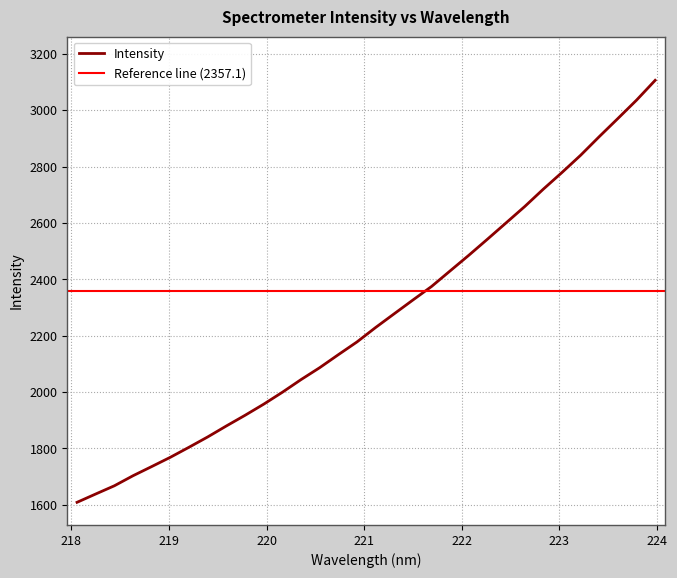

Reading left to right, what are all the values shown in this chart?

218.0596=1608.3	218.2508=1637.8	218.442=1667.0	218.6332=1702.7	218.8244=1735.2	219.0156=1768.2	219.2067=1803.8	219.3979=1840.3	219.589=1879.3	219.7801=1917.1	219.9712=1956.5	220.1623=1998.8	220.3533=2043.7	220.5444=2086.1	220.7354=2132.2	220.9264=2177.4	221.1174=2228.7	221.3083=2277.6	221.4993=2326.3	221.6902=2374.3	221.8812=2429.8	222.0721=2485.1	222.263=2542.2	222.4538=2600.1	222.6447=2658.1	222.8355=2719.9	223.0264=2779.0	223.2172=2840.1	223.408=2906.2	223.5987=2970.5	223.7895=3035.6	223.9802=3105.9